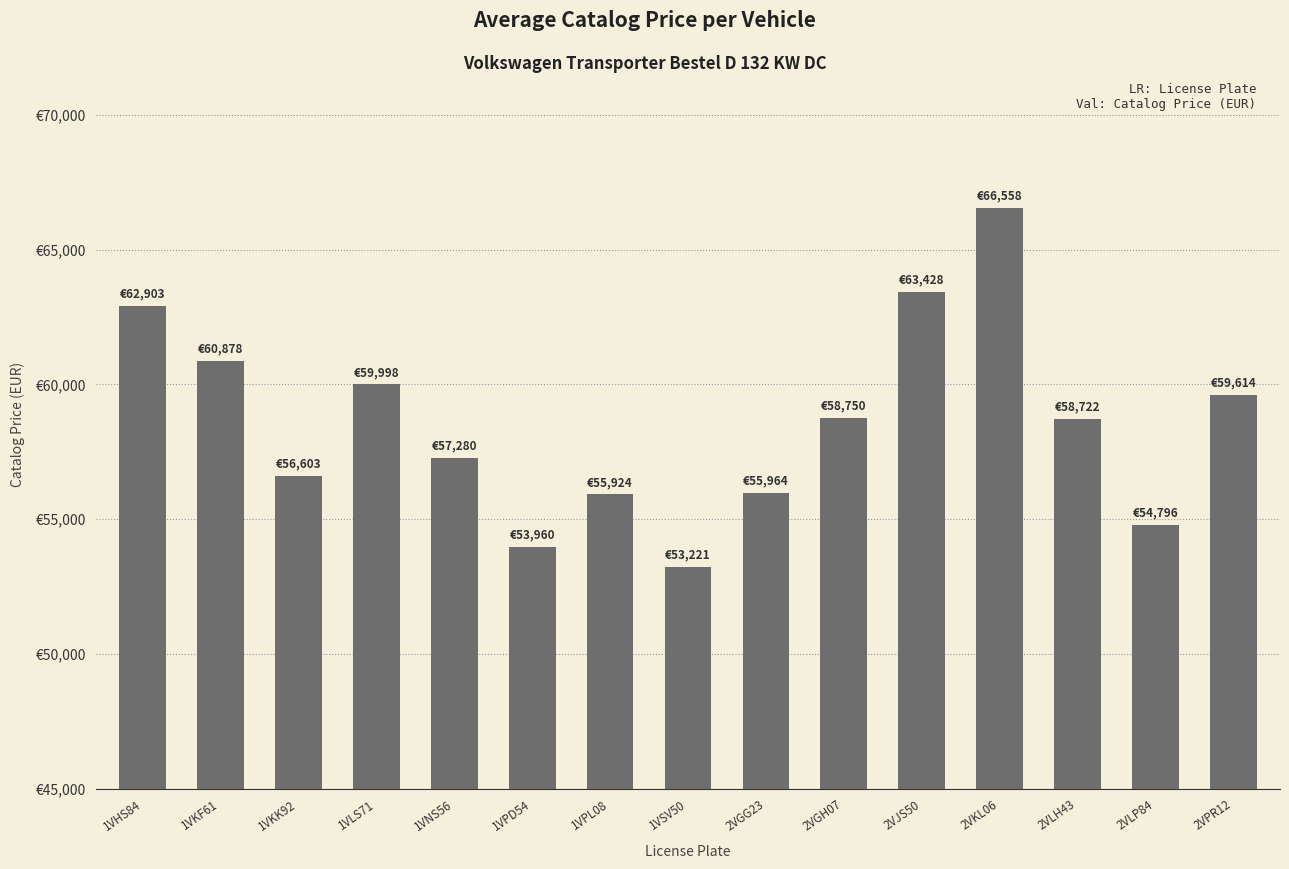

Rank the categories by value from highest to lowest.

2VKL06, 2VJS50, 1VHS84, 1VKF61, 1VLS71, 2VPR12, 2VGH07, 2VLH43, 1VNS56, 1VKK92, 2VGG23, 1VPL08, 2VLP84, 1VPD54, 1VSV50